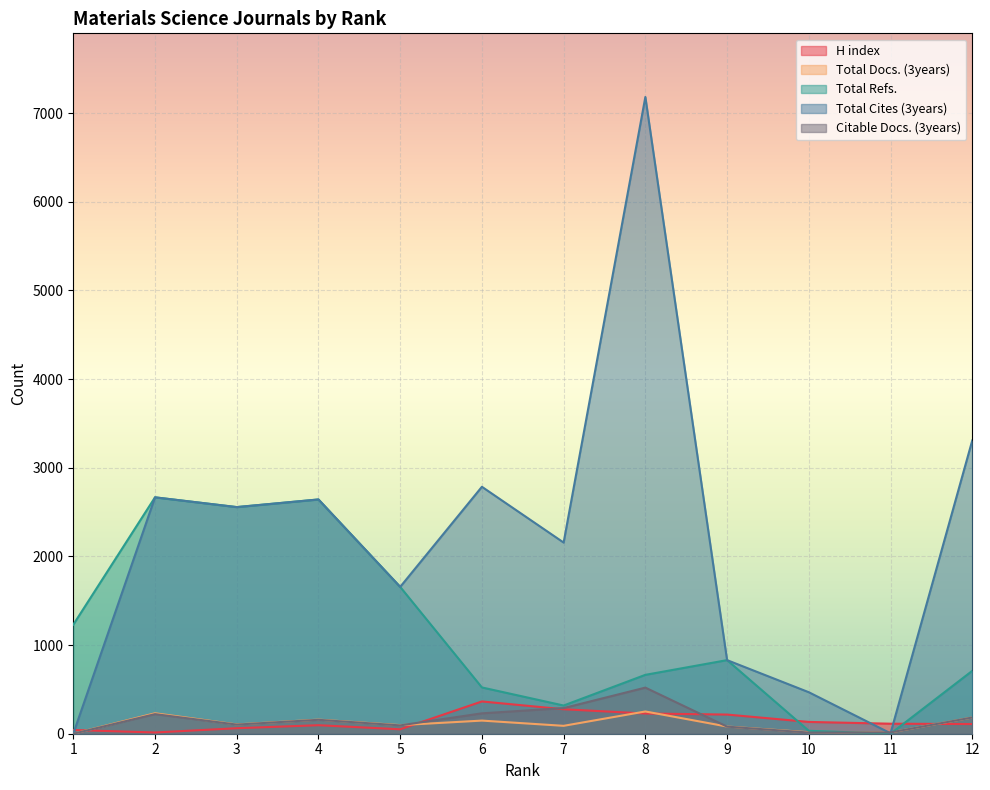

The Citable Docs. (3years) series shows 856 at 8. True or false?

False